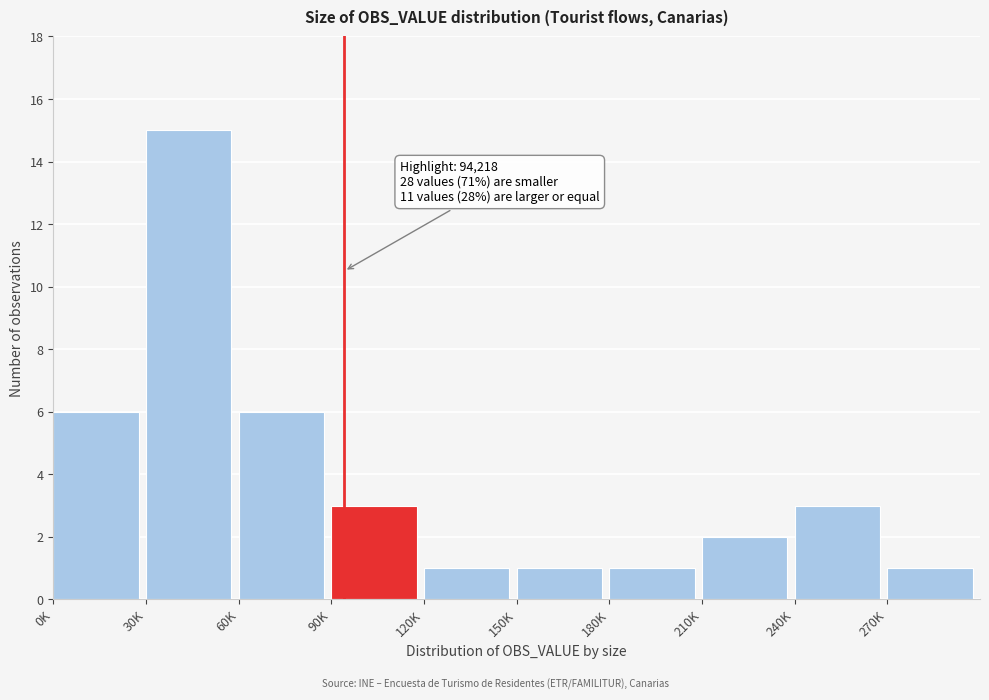

Reading right to left, list all the values displayed in this chart.

270K=1	240K=3	210K=2	180K=1	150K=1	120K=1	90K=3	60K=6	30K=15	0K=6